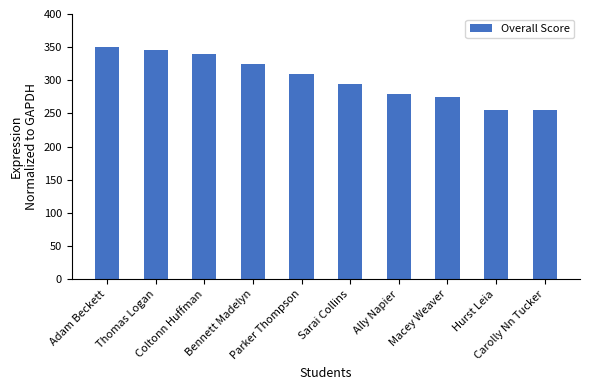

Reading left to right, what are all the values shown in this chart?

350	345	340	325	310	295	280	275	255	255